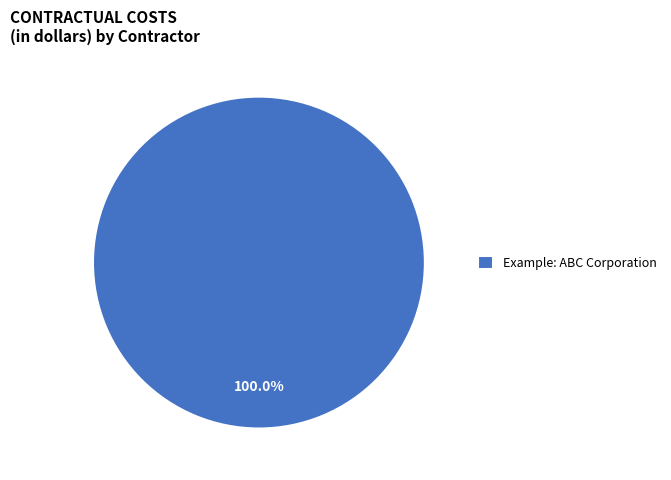

Count the number of slices in the pie.

1